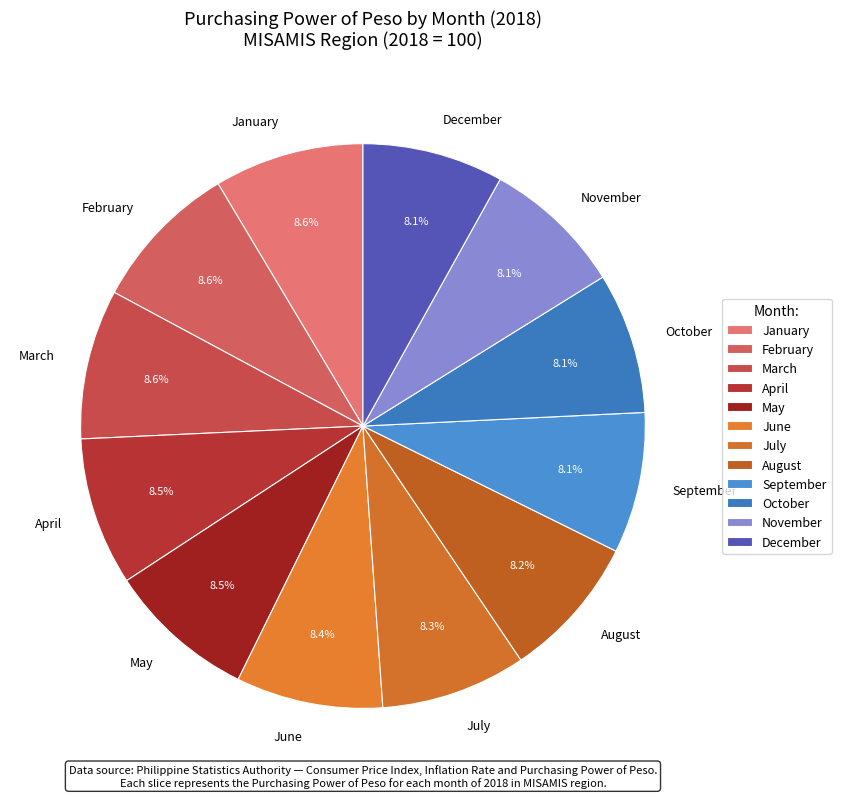

What is the ratio of the value at February to the value at June?

1.0